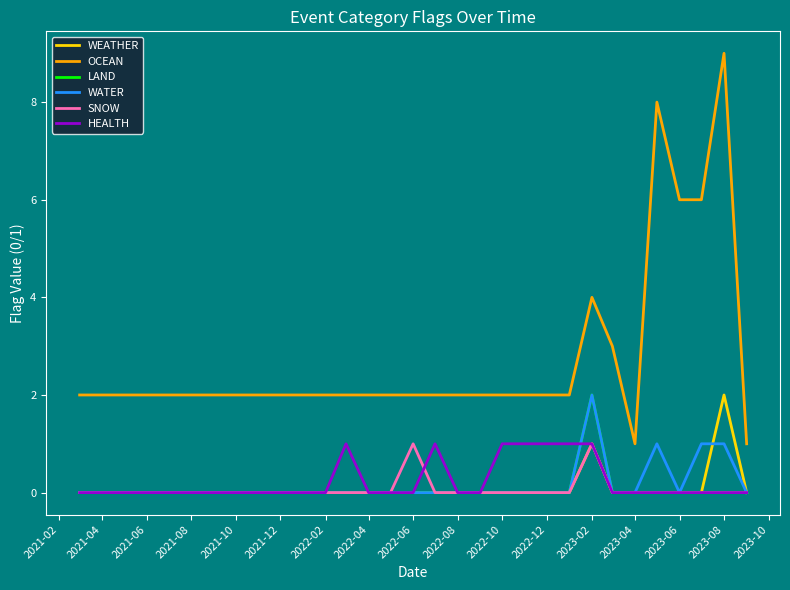

True or false: WEATHER and OCEAN cross at least once.

False